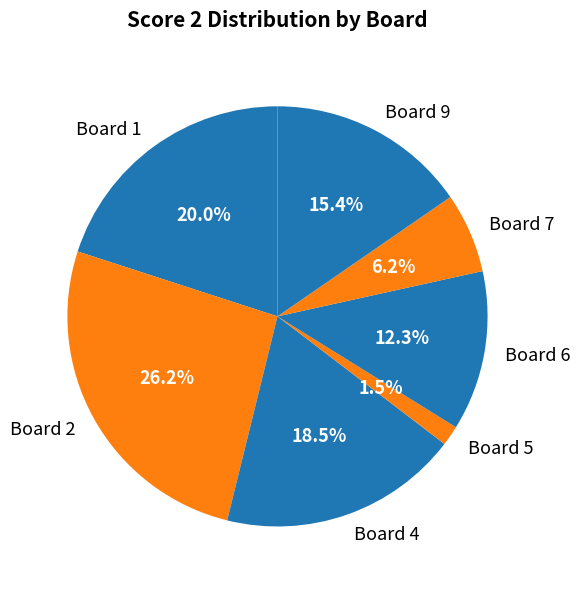

What percentage is the Board 9 slice, to the nearest percent?

15%